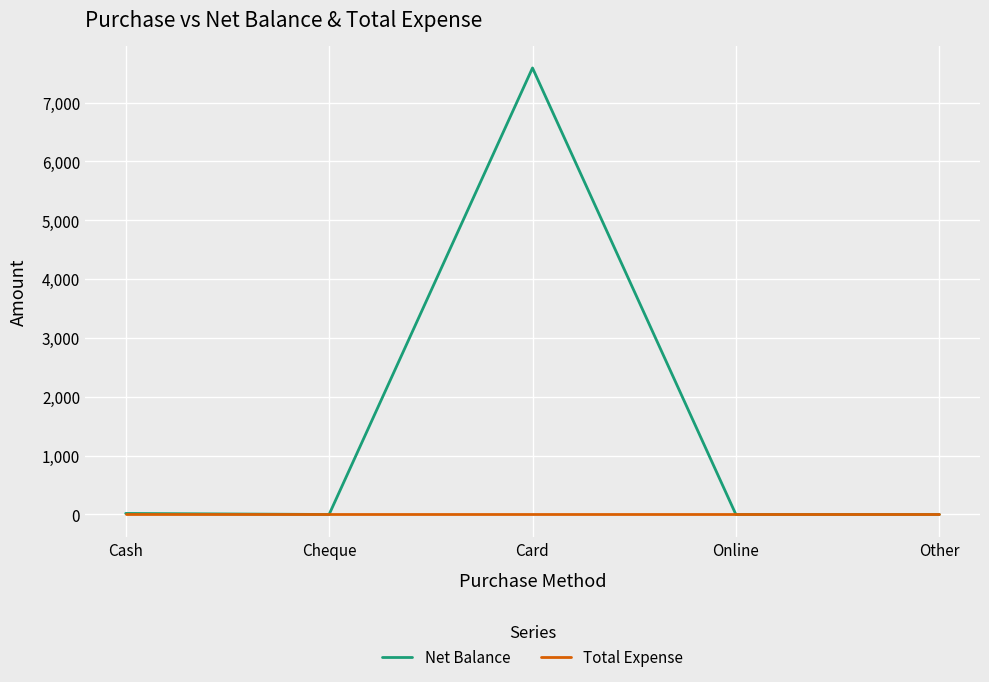

Is this an area chart (filled region under the line)?

No